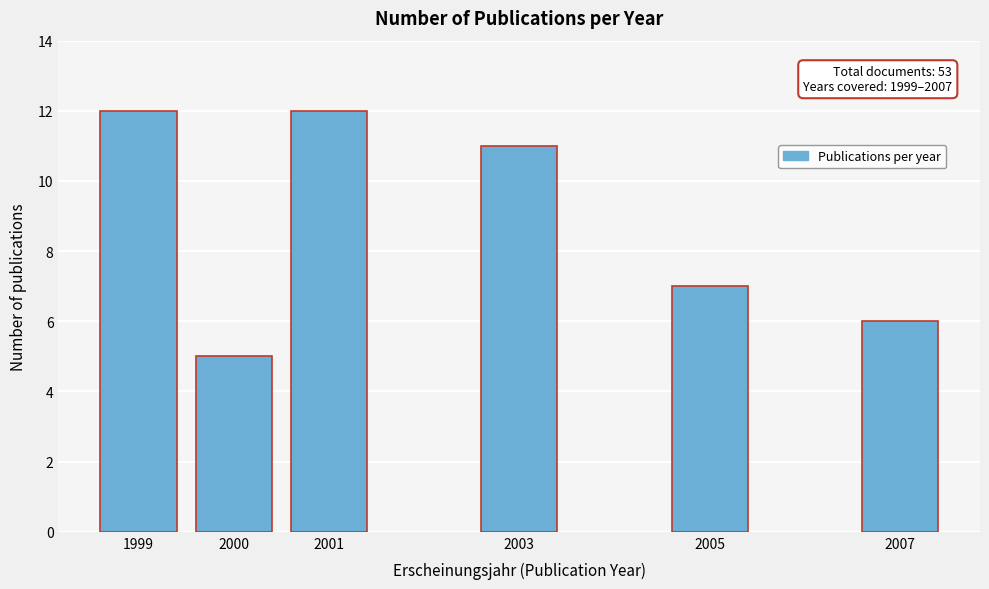

Reading left to right, transcribe all the data shown in this chart.

1999=12	2000=5	2001=12	2003=11	2005=7	2007=6